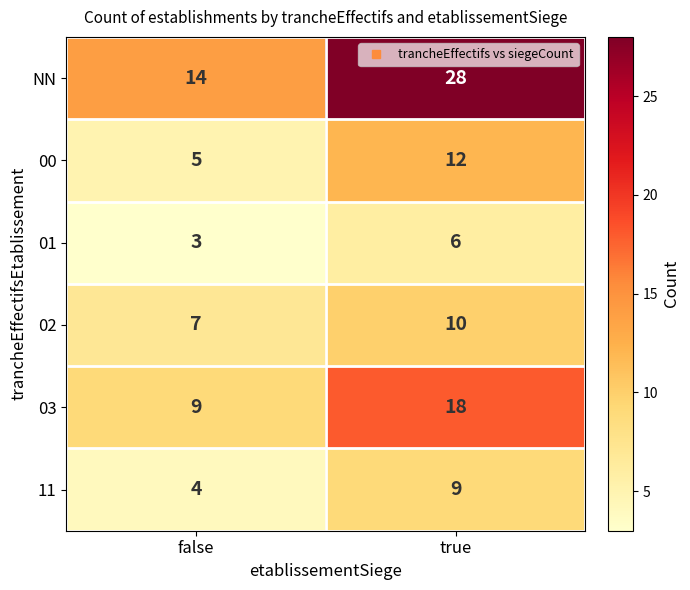

At which label is 00 closest to 8?

false